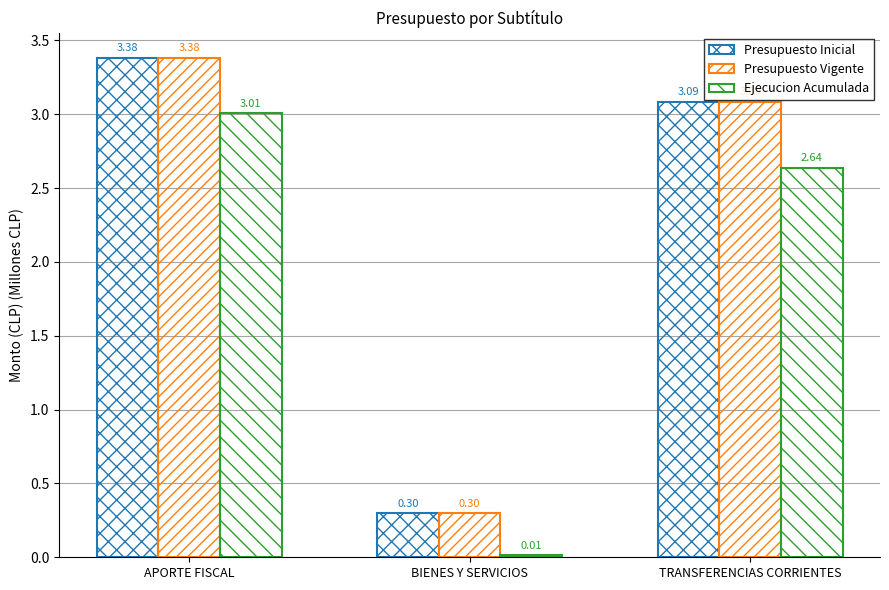

How many series are shown in this chart?

3